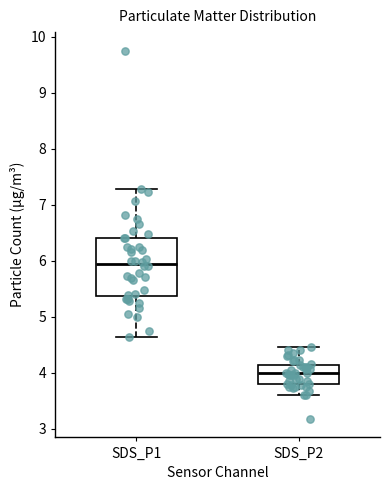

Which box's median line is the highest?

SDS_P1